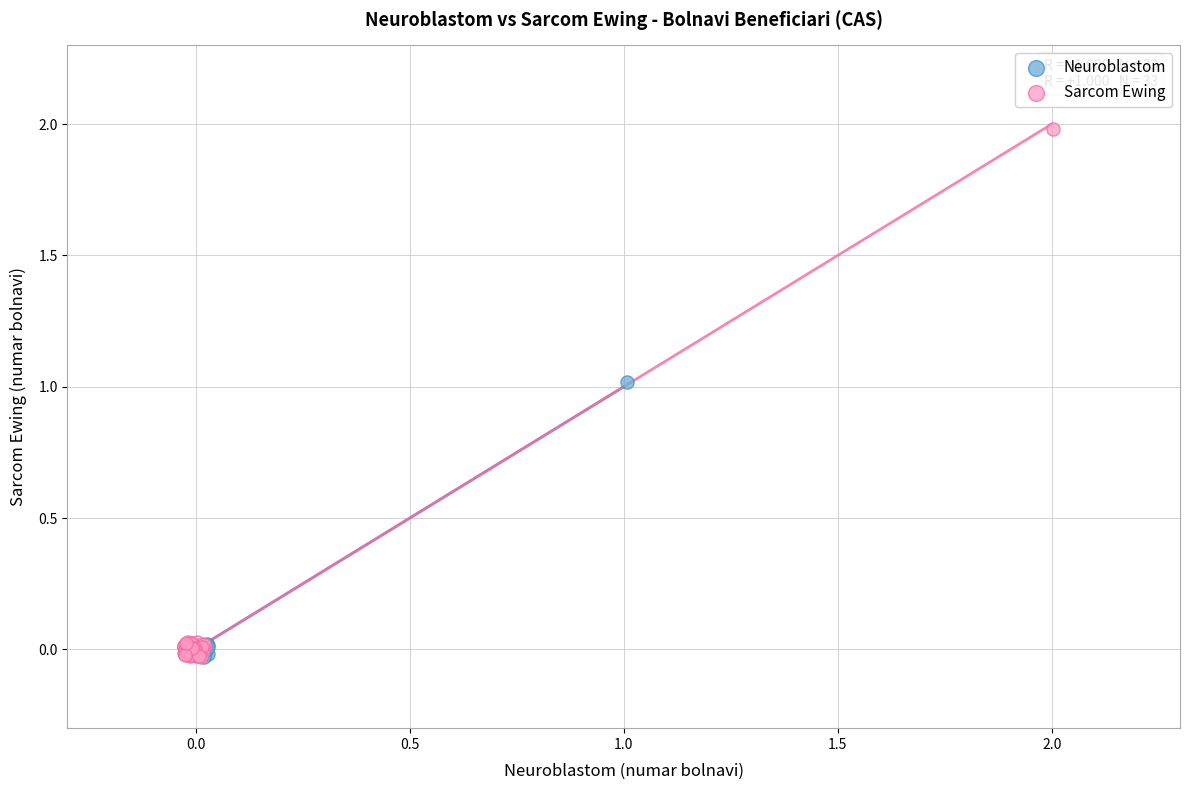

What are all the series names shown in the legend?

Neuroblastom, Sarcom Ewing